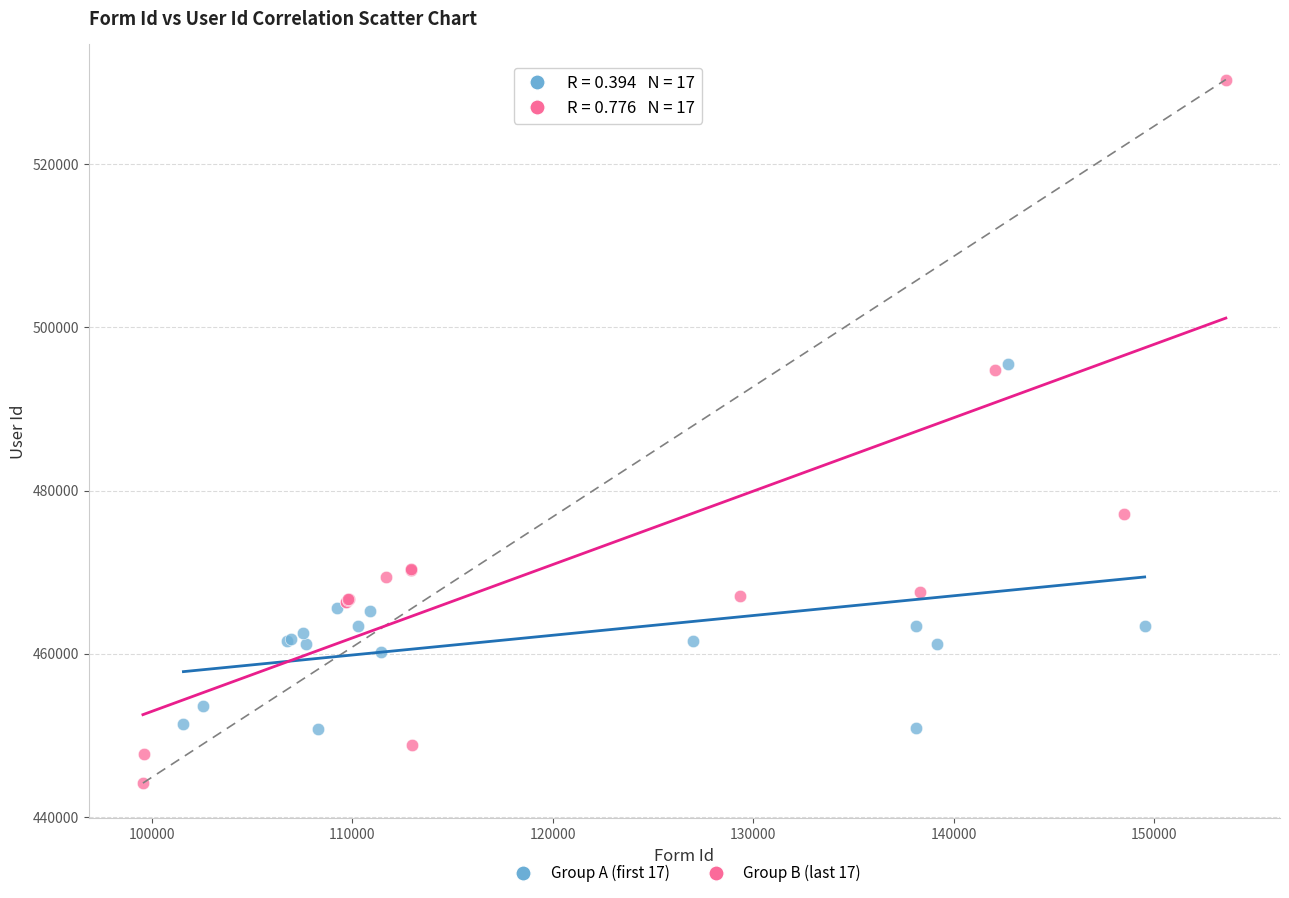

Which series reaches the minimum Y coordinate?

Group B (last 17)